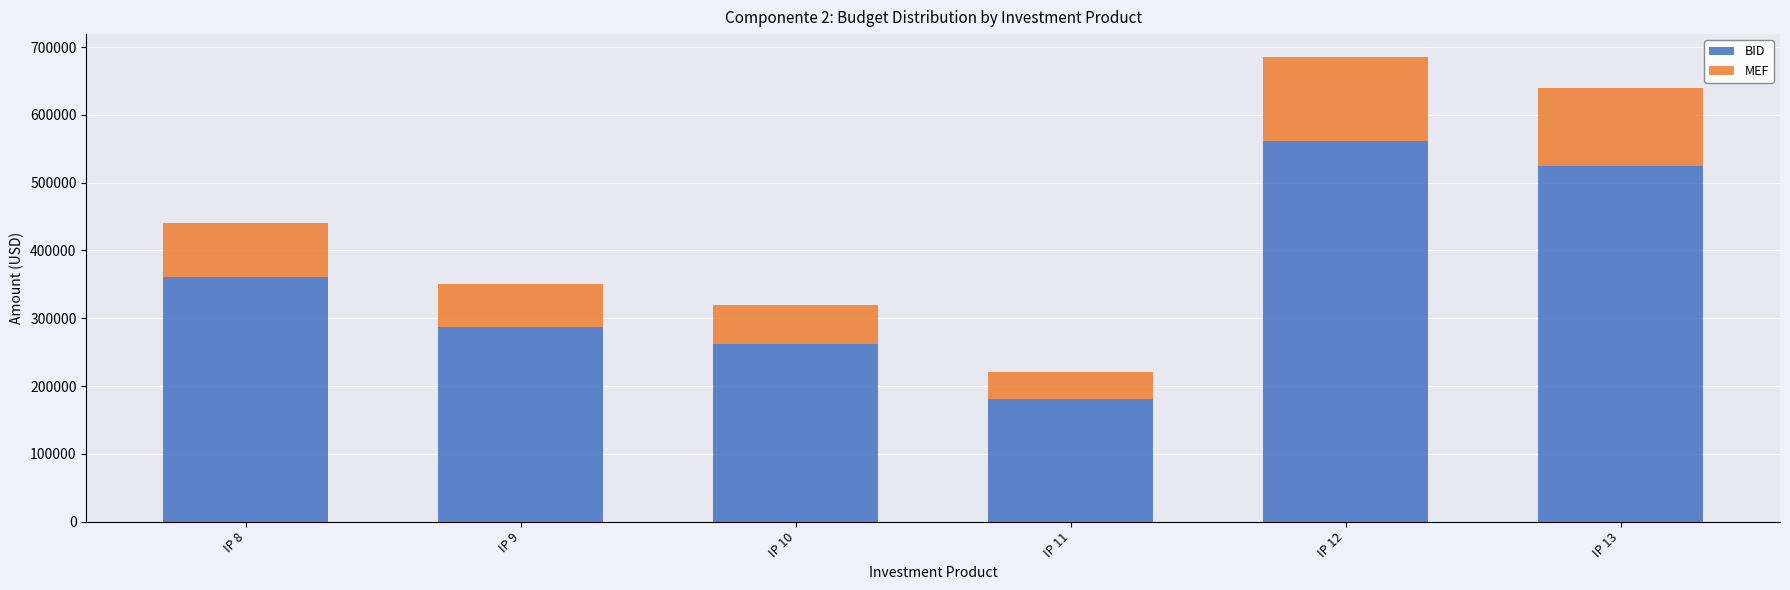

What value does the BID series have at IP 9?

287000